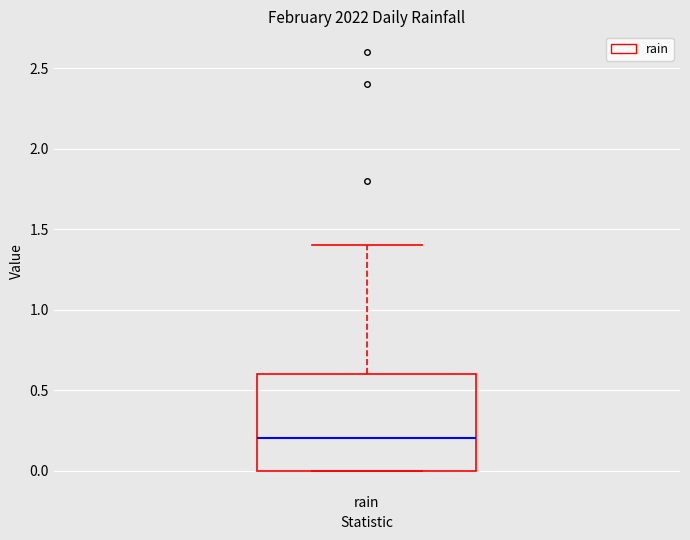

Transcribe this box plot: give where the median line is, the range the box spans, and where the two whiskers end, as read against the y-axis. The values are not printed on the chart, so give them approximately, as read against the axis.

median 0.2, box 0.0 to 0.6, whiskers 0.0 to 1.4